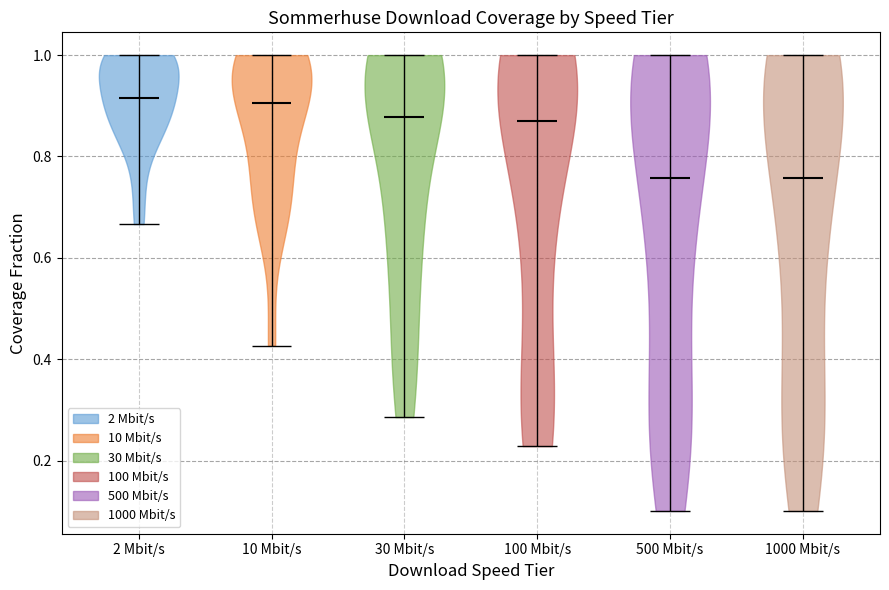

What is the lowest point the violin for 2 Mbit/s reaches on the y-axis? The values are not printed on the chart, so give them approximately, as read against the axis.

0.66